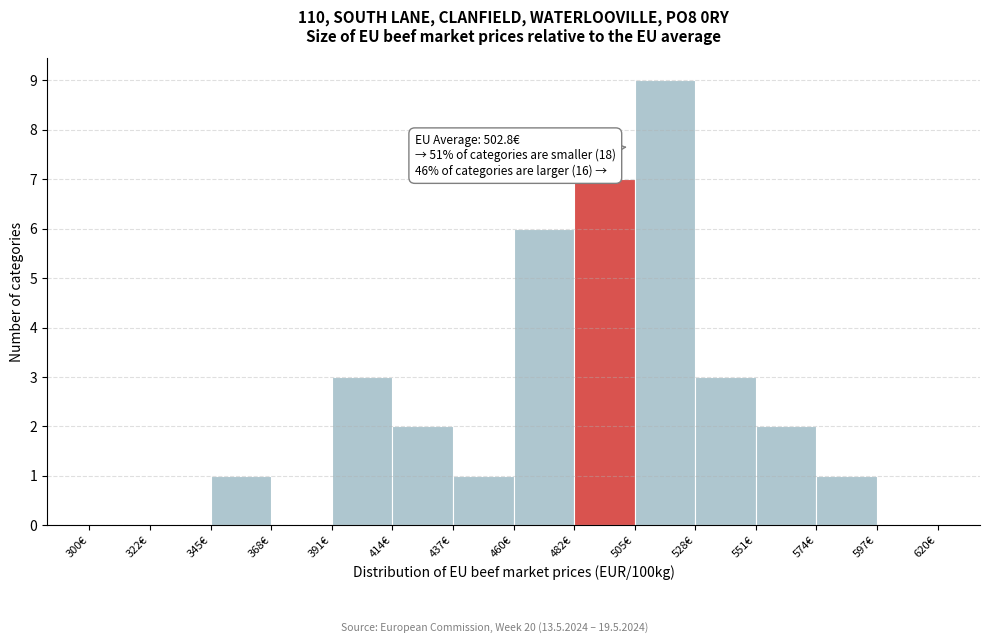

Over which range of the x-axis is the bar tallest?

505 to 530